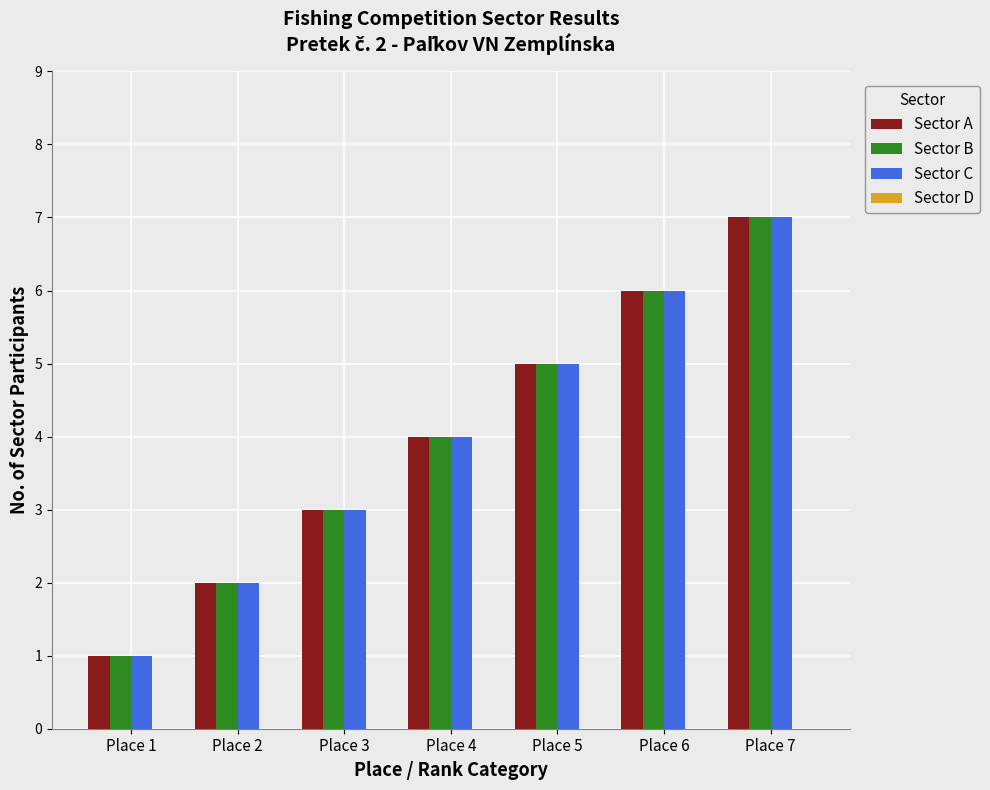

At which label does Sector C reach its peak?

Place 7